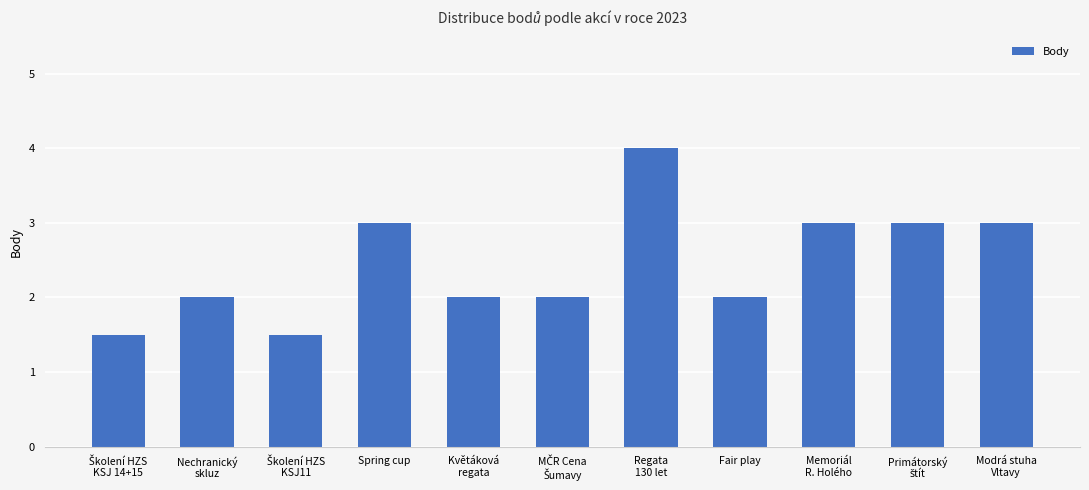

What is the label of the 4th bar from the left?

Spring cup